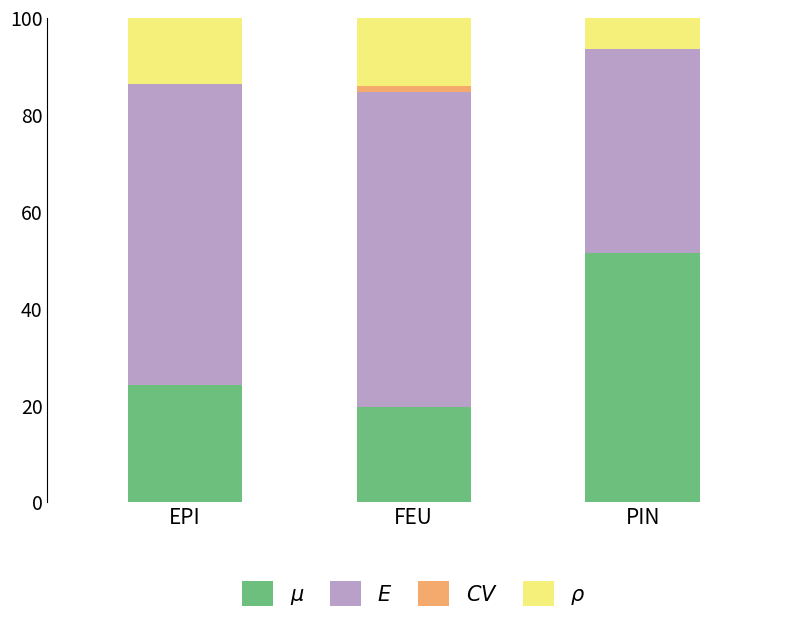

What is the total value across all series at EPI?

100.0